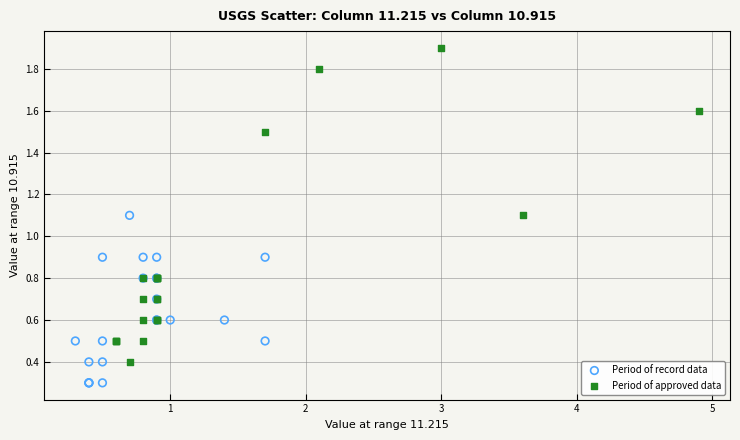

Which series has the widest spread of Y values?

Period of approved data